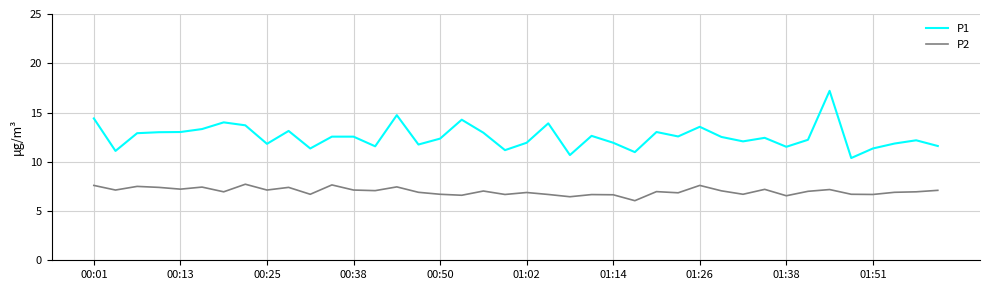

What is the maximum value for P2?

7.7